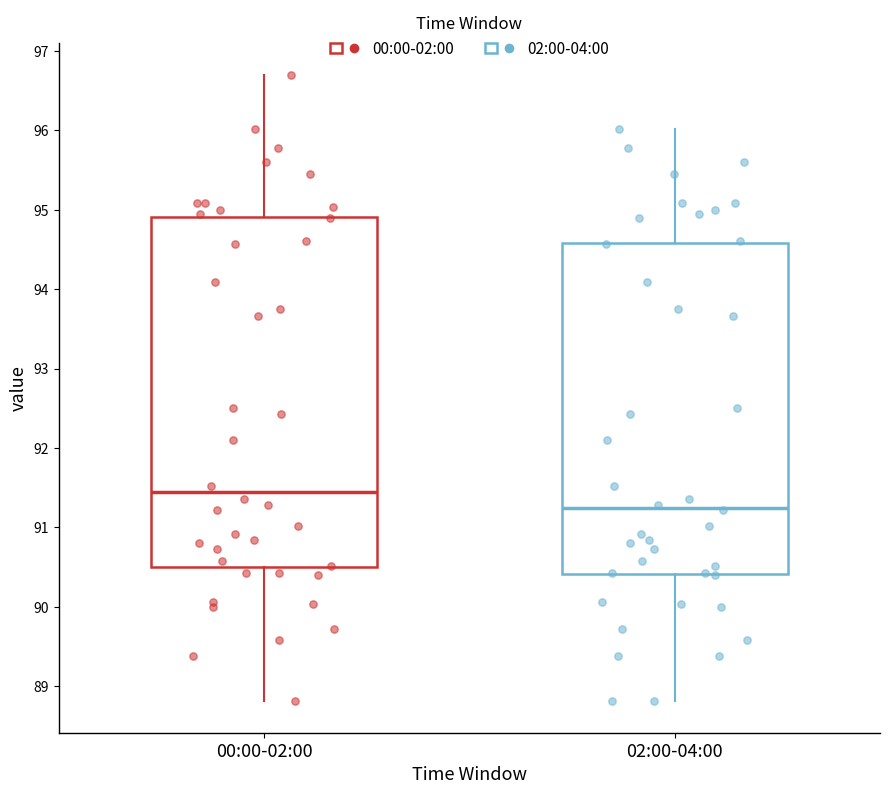

Where does the upper whisker of the box for 02:00-04:00 end on the y-axis? The values are not printed on the chart, so give them approximately, as read against the axis.

96.0